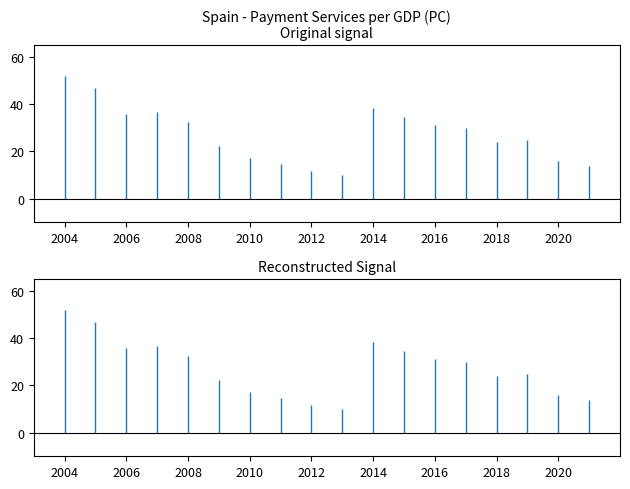

What is the sum of the values at 2010 and 2009?

39.3